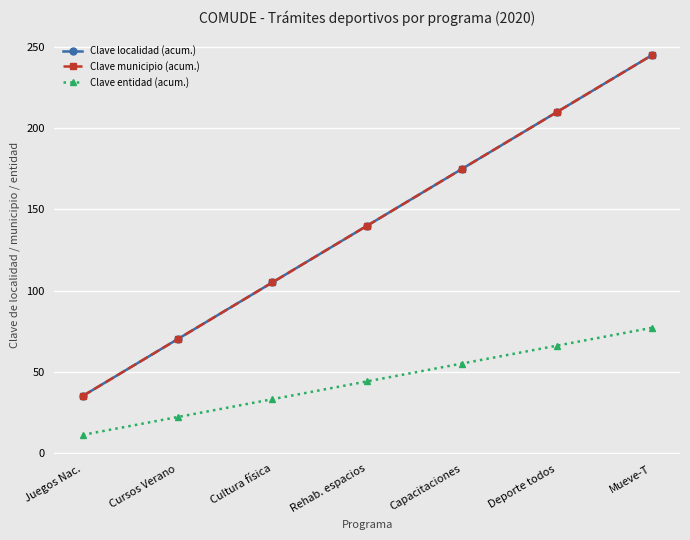

What position from the right is Cultura física?

5